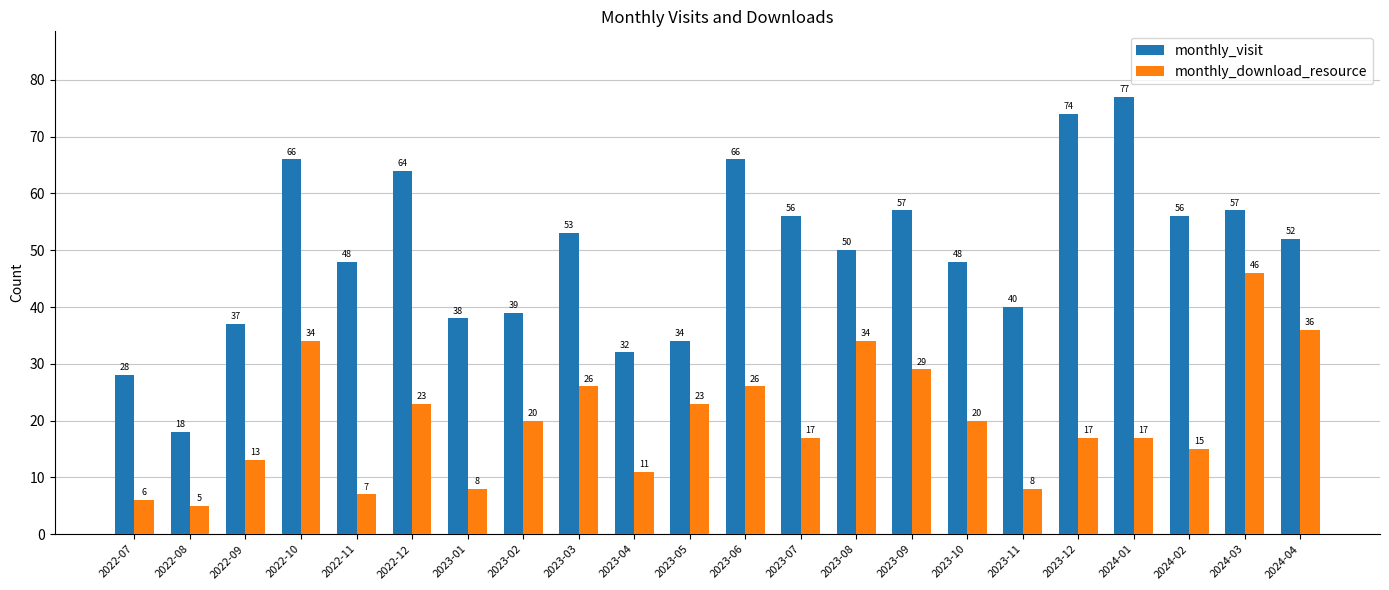

At which category is the sum across all series the highest?

2024-03